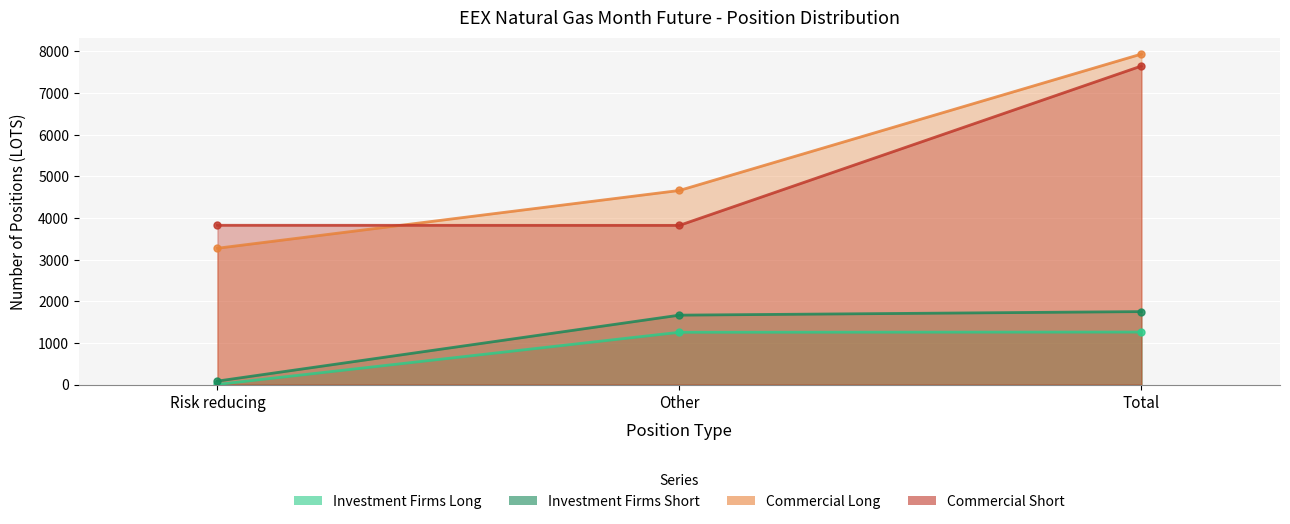

What is the lowest value of the Investment Firms Short series?

85.0